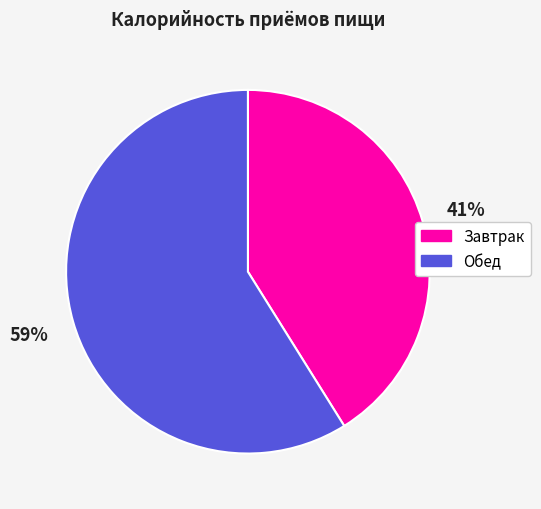

To the nearest percent, what is the difference between the largest and smallest slice percentages?

18%